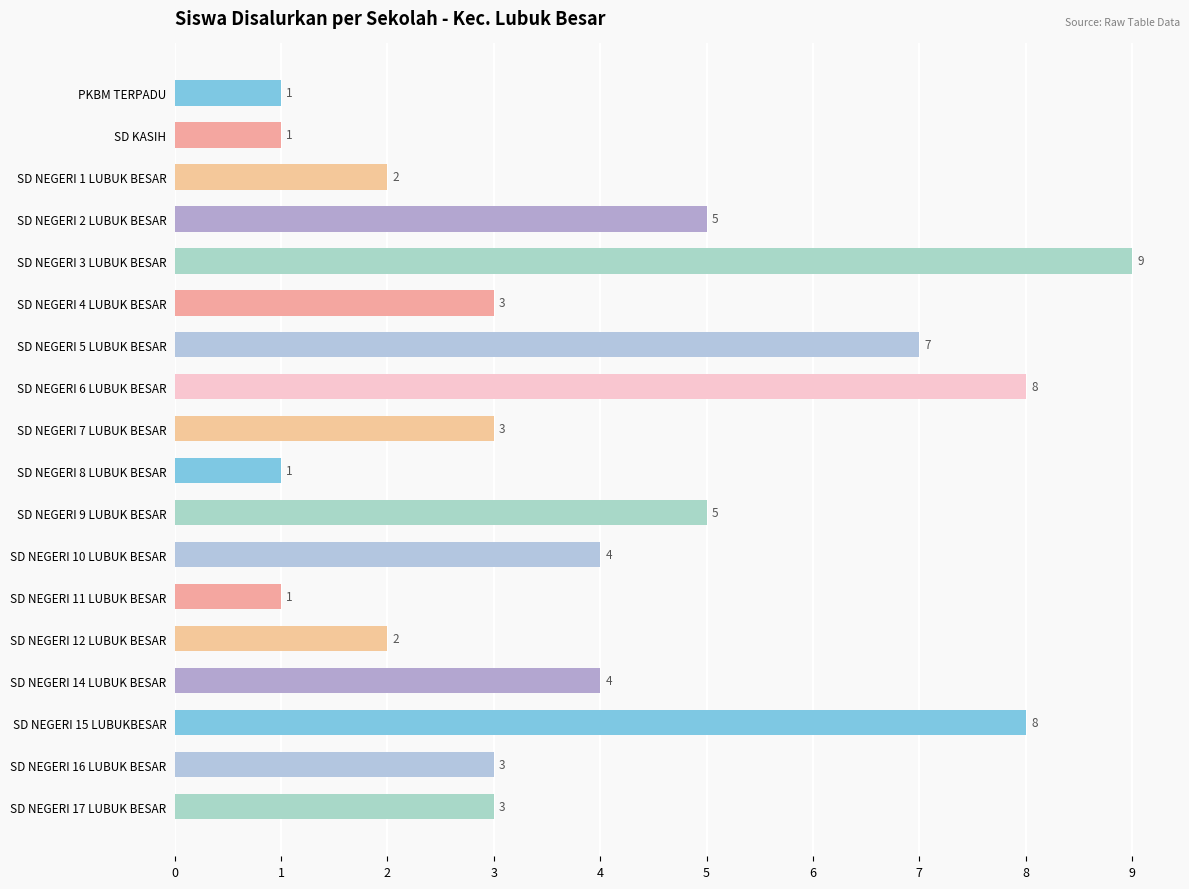

At which category does the chart reach its peak across all series?

SD NEGERI 3 LUBUK BESAR